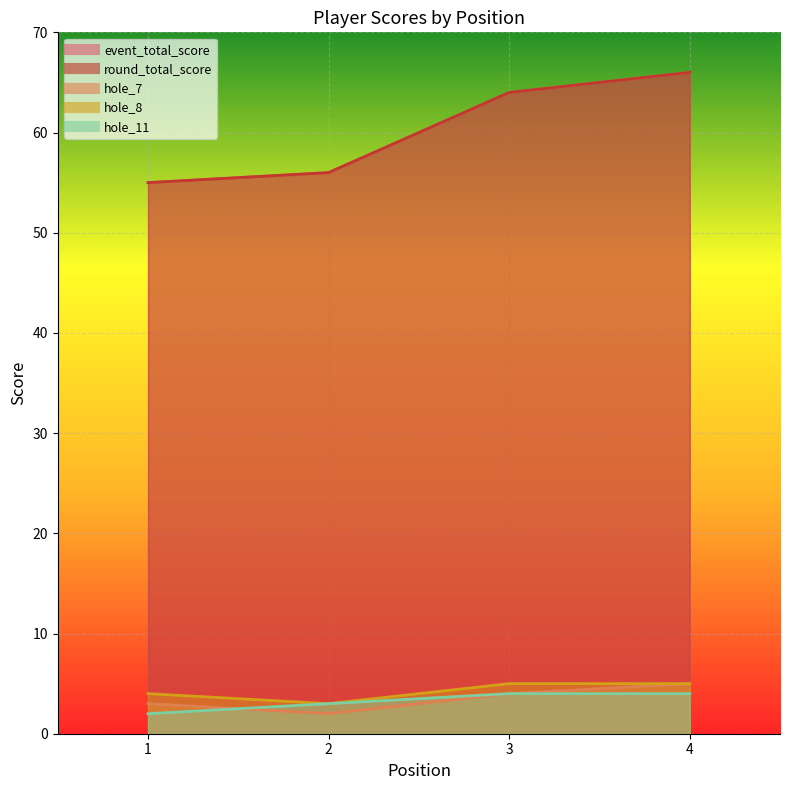

Reading left to right, list all the values displayed in this chart.

event_total_score: 55	56	64	66
round_total_score: 55	56	64	66
hole_7: 3	2	4	5
hole_8: 4	3	5	5
hole_11: 2	3	4	4